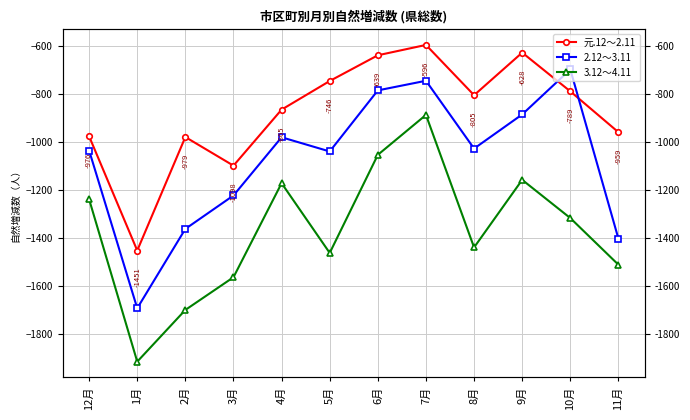

What are all the series names shown in the legend?

元.12～2.11, 2.12～3.11, 3.12～4.11